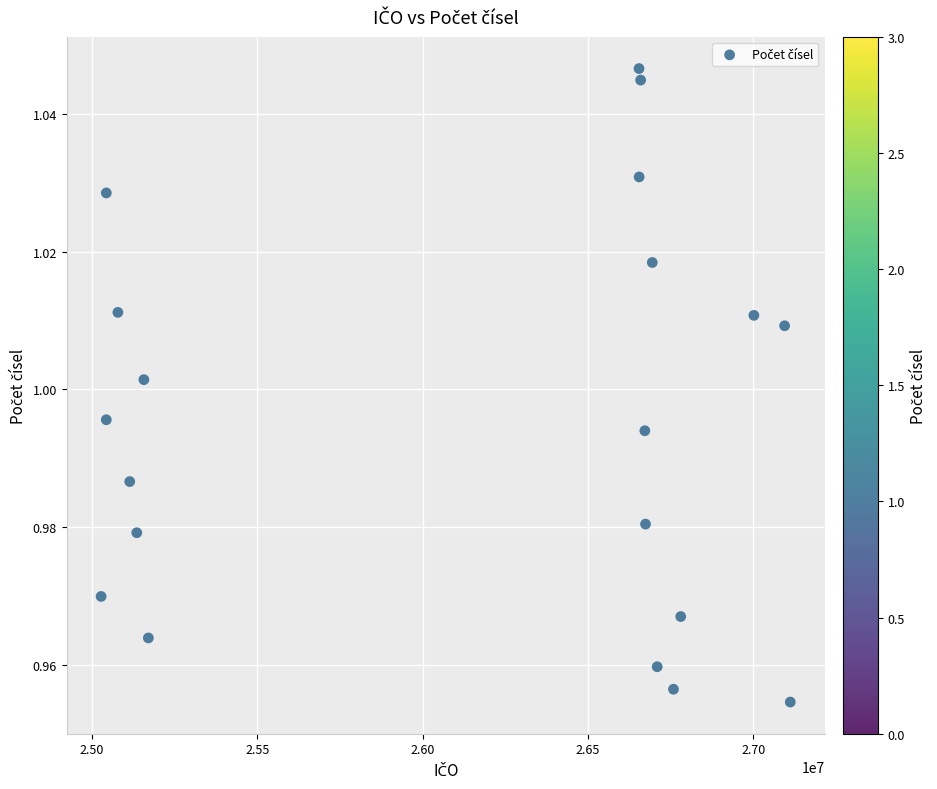

What is the range of X values (max minus min)?

2083040.2